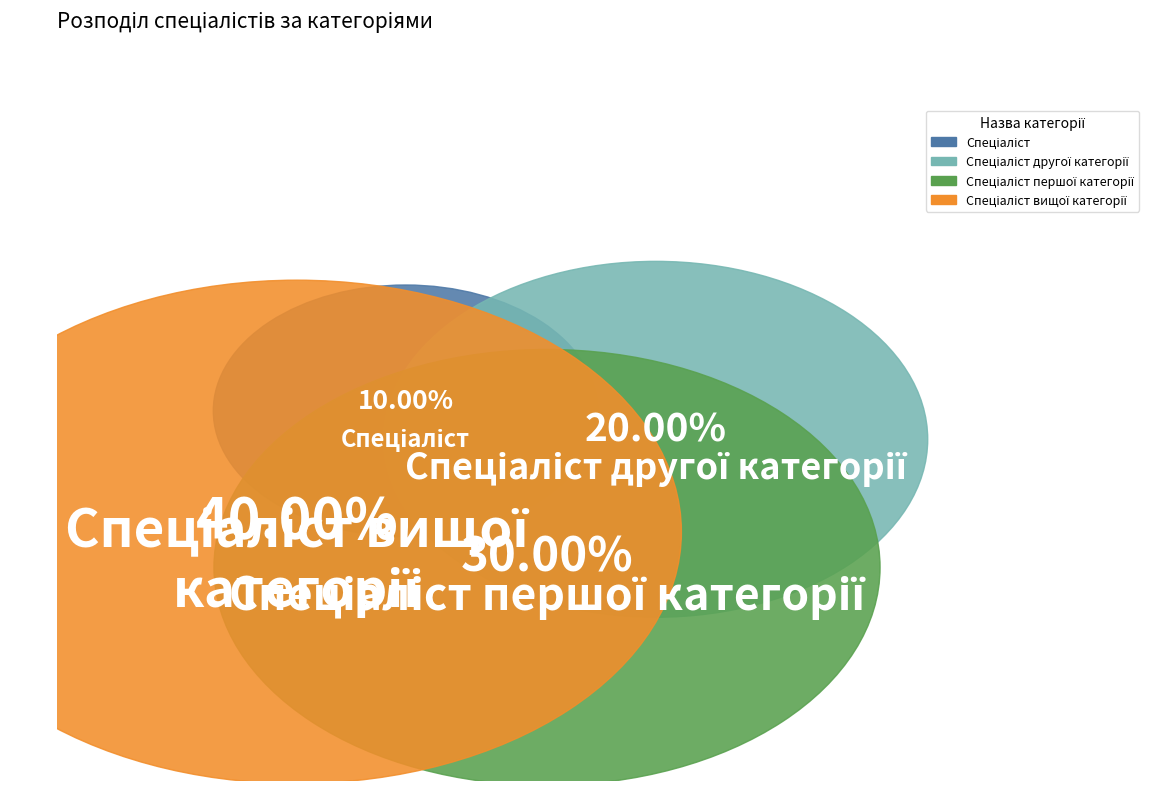

True or false: Спеціаліст першої категорії accounts for 30% of the total.

True